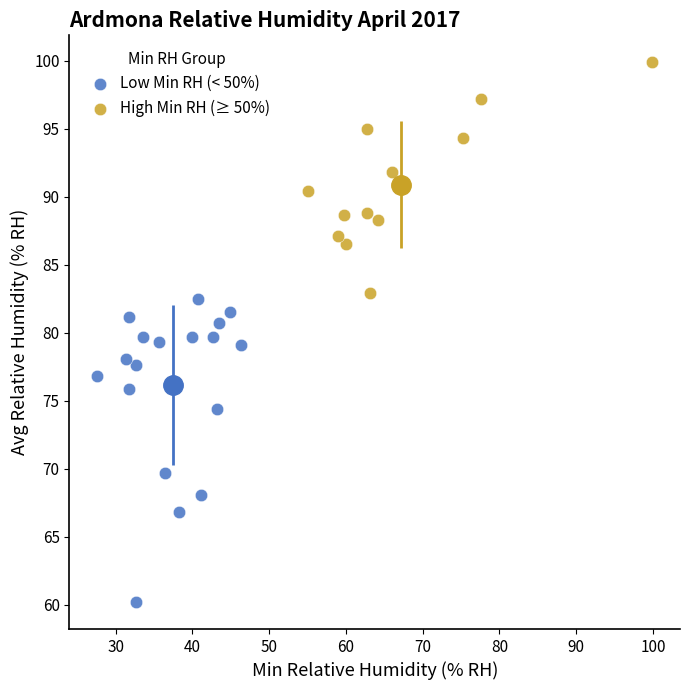

Which series reaches the minimum Y coordinate?

Low Min RH (< 50%)